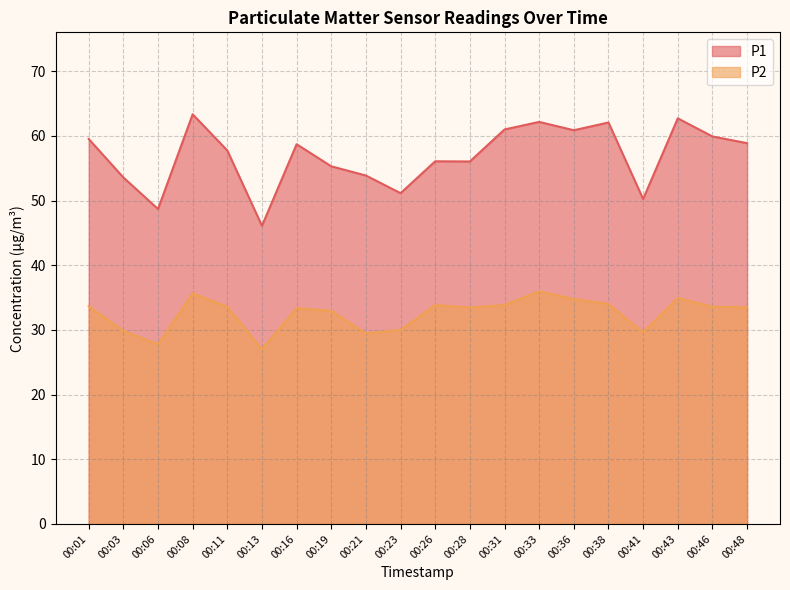

Rank the series by their average value, from highest to lowest.

P1, P2